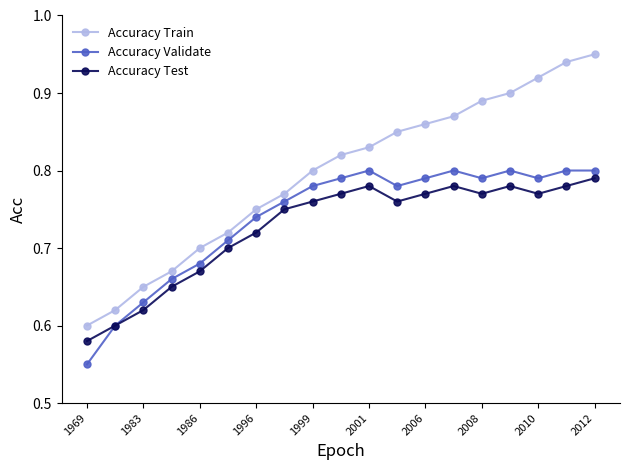

Rank the series by their average value, from lowest to highest.

Accuracy Test, Accuracy Validate, Accuracy Train